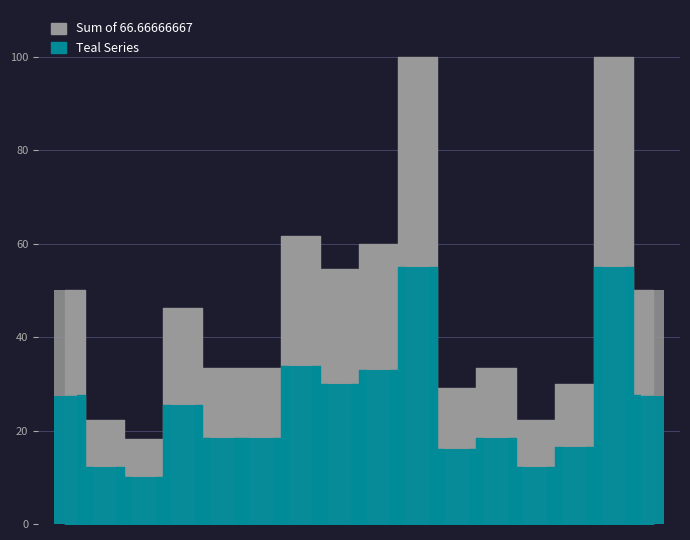

The chart shows a value of 15.0 at 2011-07-22. True or false?

False